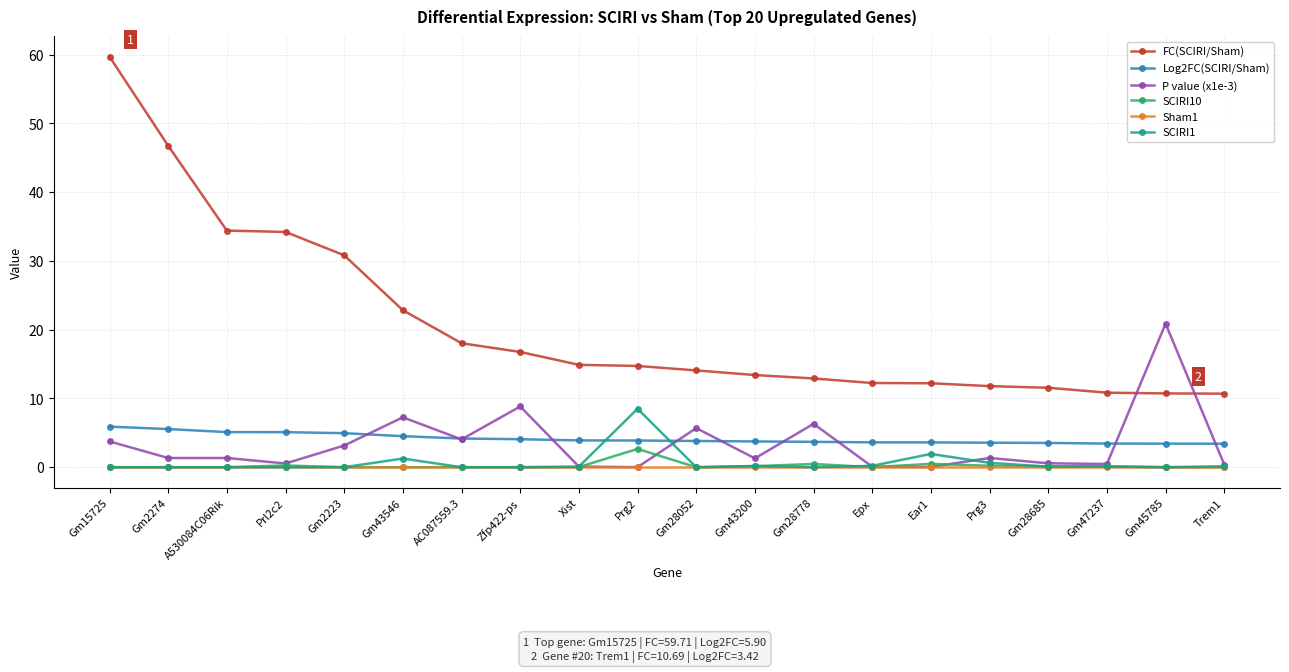

Is the value of P value (x1e-3) at Gm2223 greater than the value of SCIRI1 at Epx?

Yes